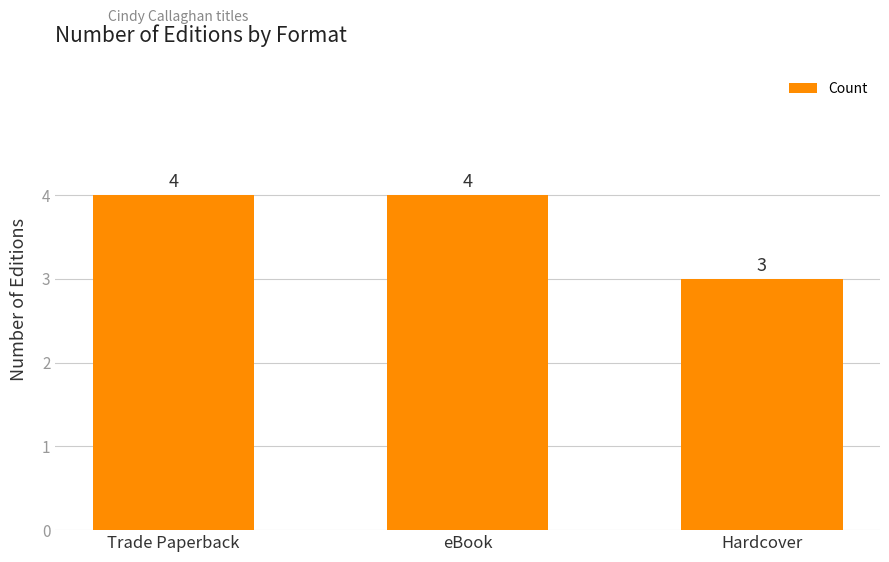

Reading left to right, what are all the values shown in this chart?

Trade Paperback=4	eBook=4	Hardcover=3